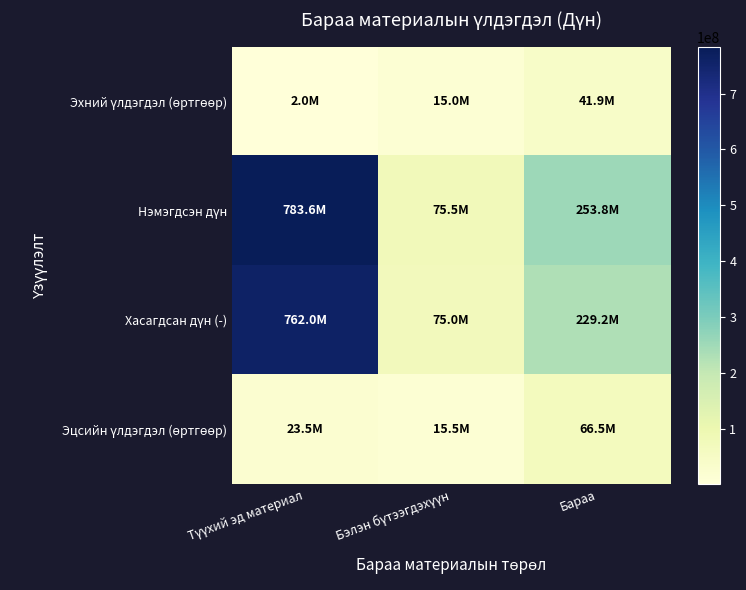

Between Бэлэн бүтээгдэхүүн and Бараа, which is larger?

Бараа